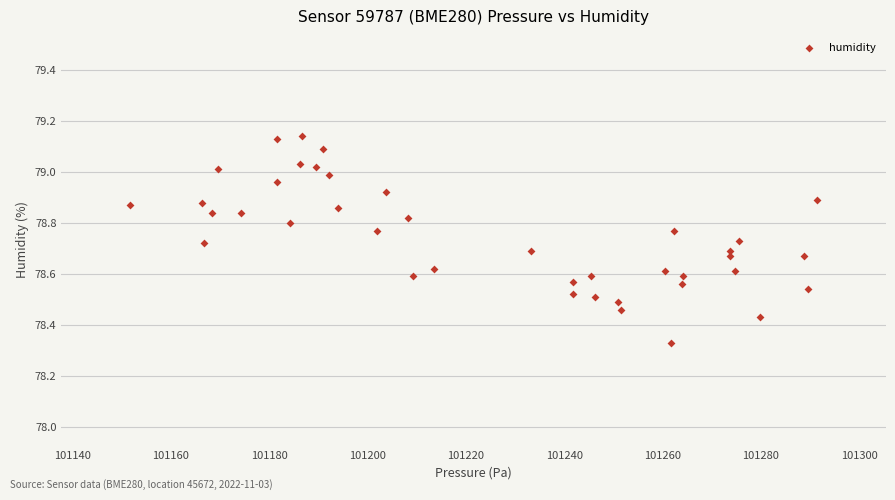

What is the range of X values (max minus min)?

139.8